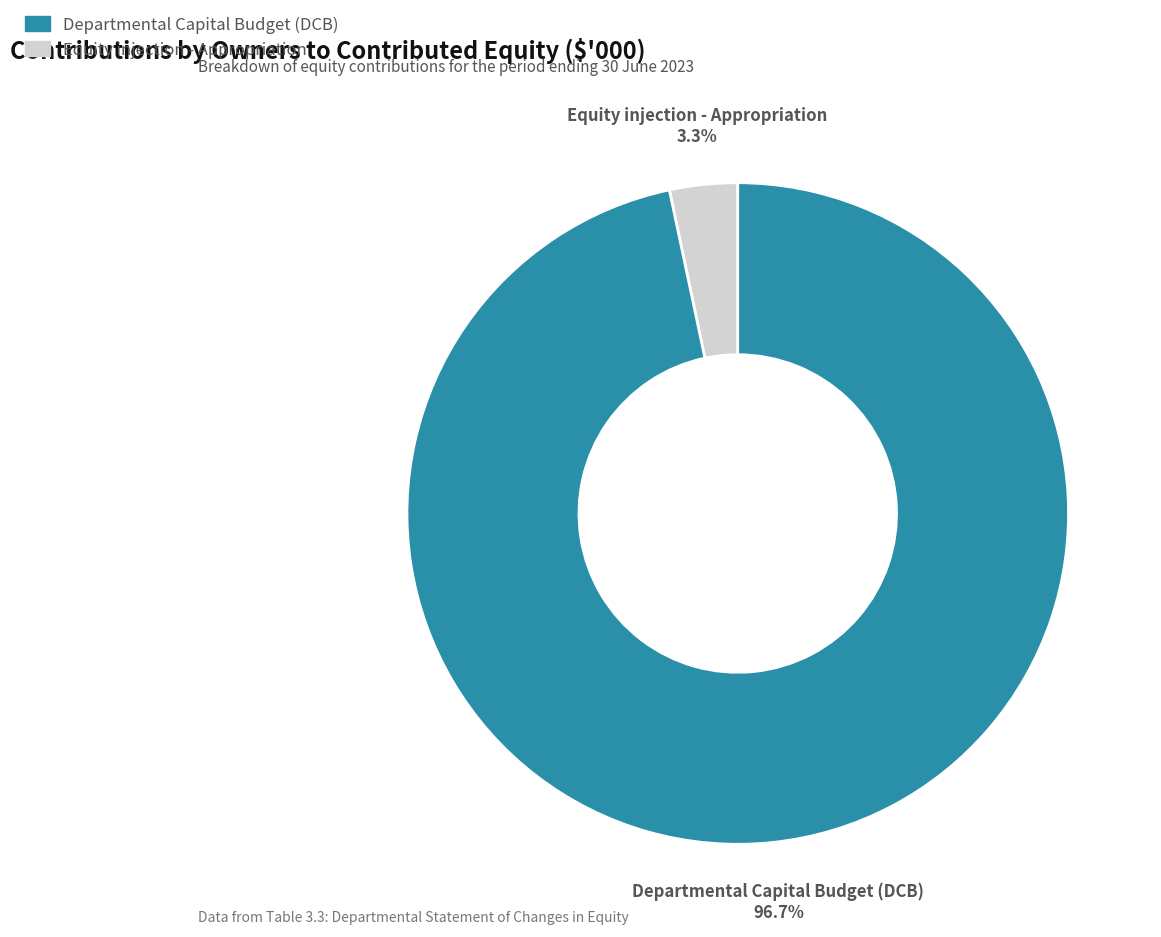

Is the sum of Equity injection - Appropriation and Departmental Capital Budget (DCB) greater than half?

Yes